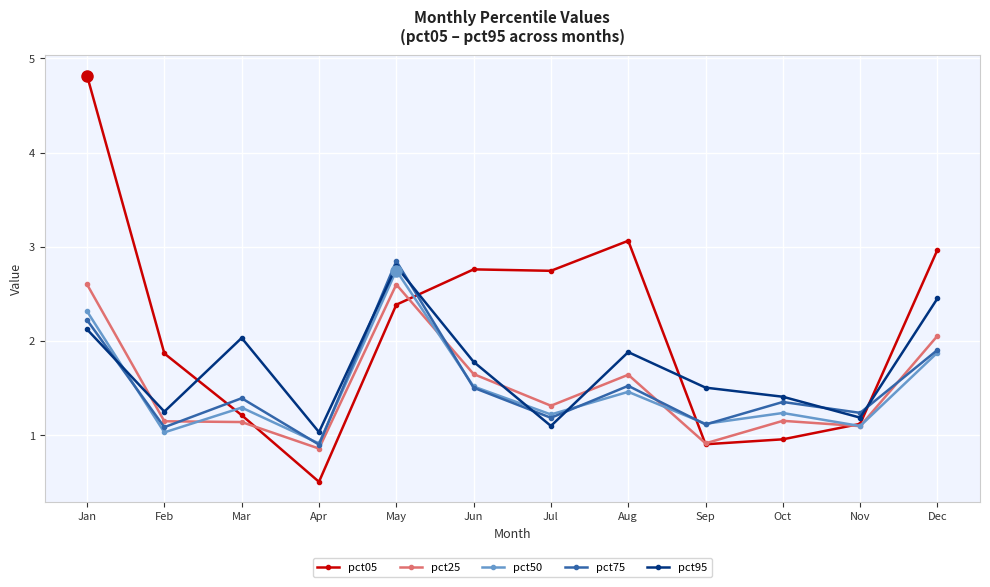

Which series has the largest range (max minus min)?

pct05